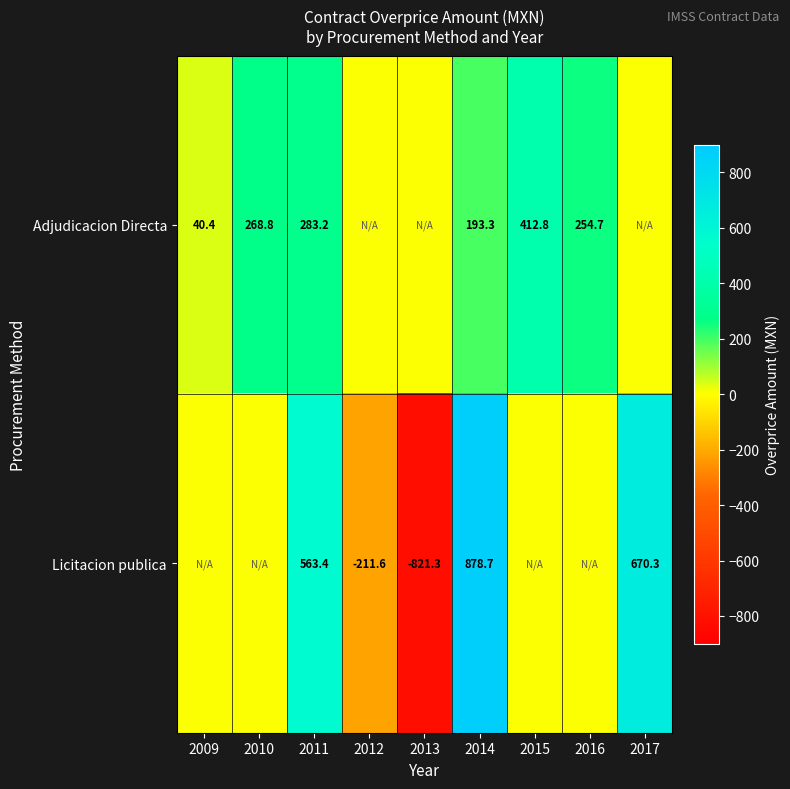

What is the difference between the Licitacion publica values at 2014 and 2011?

315.3